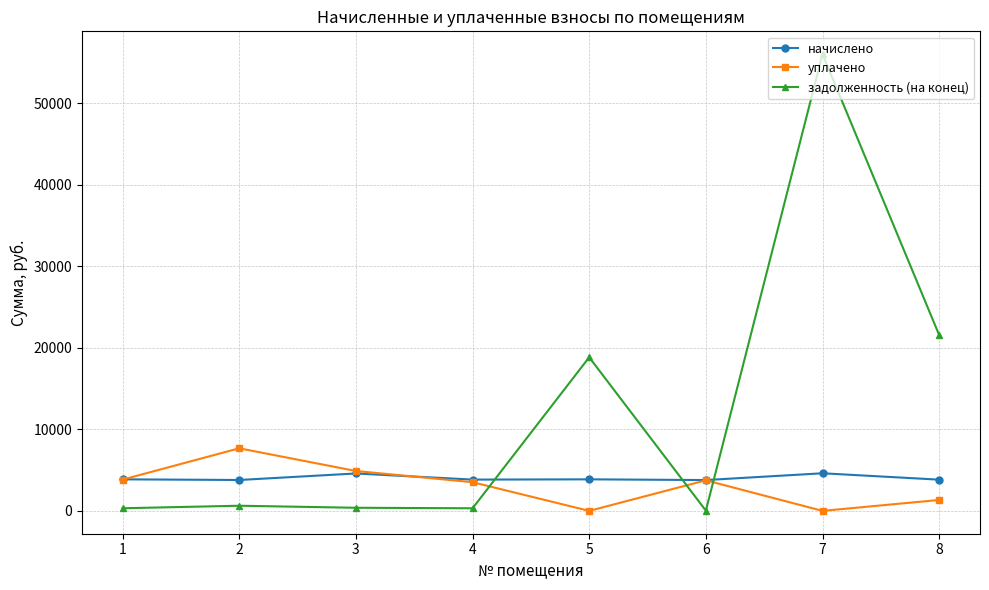

Which series ends up on top after the final intersection of уплачено and начислено?

начислено